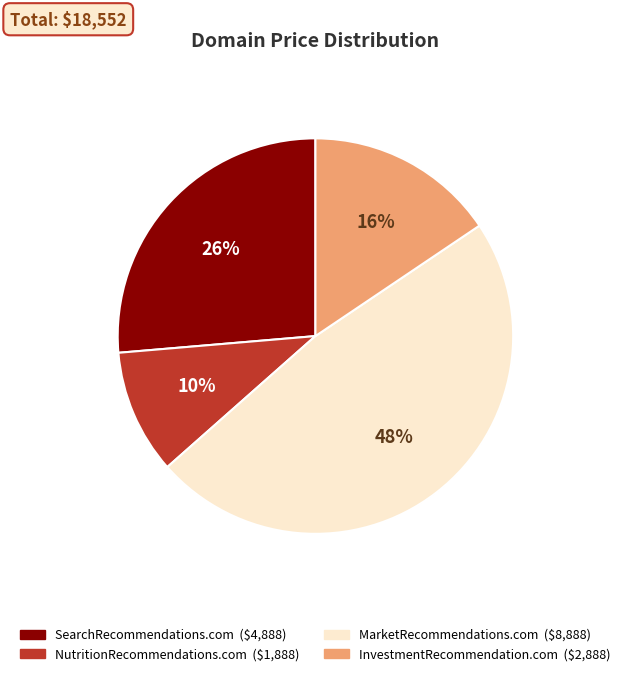

What is the ratio of the value at InvestmentRecommendation.com to the value at SearchRecommendations.com?

0.6